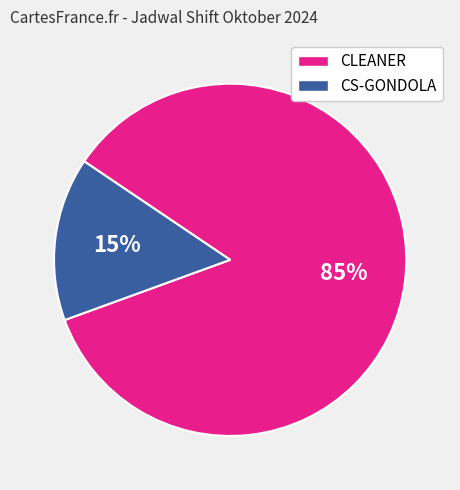

How many slices are in this pie chart?

2